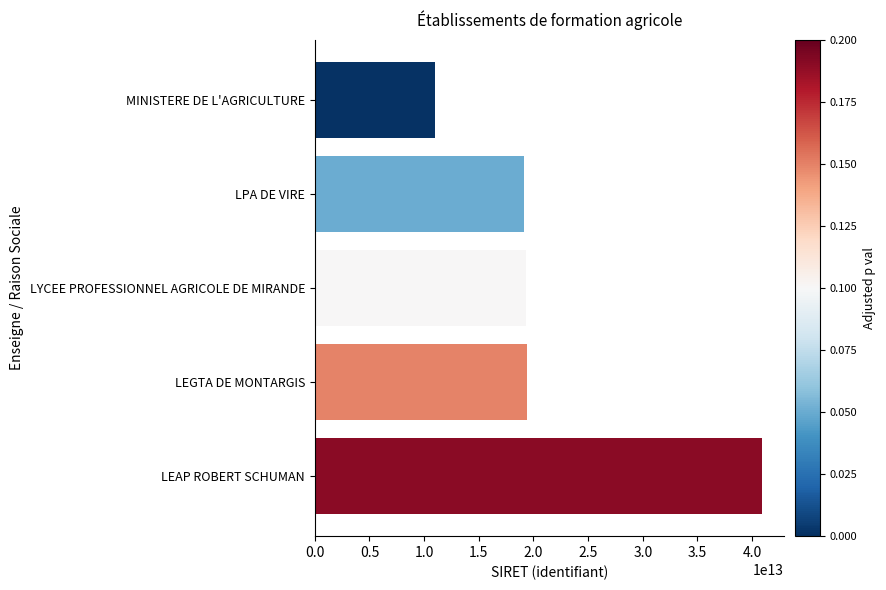

What is the ratio of the value at LYCEE PROFESSIONNEL AGRICOLE DE MIRANDE to the value at LEGTA DE MONTARGIS?

1.0